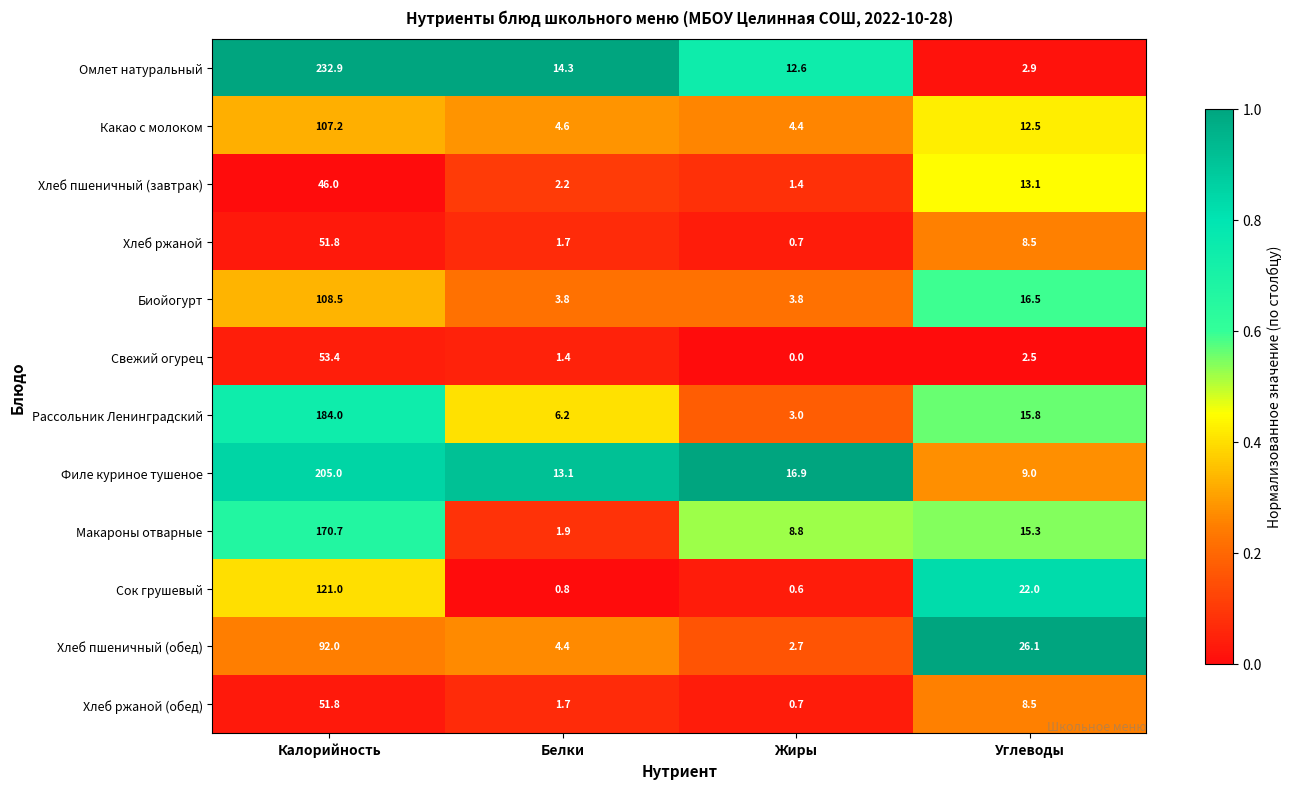

How many distinct data groups are displayed?

12